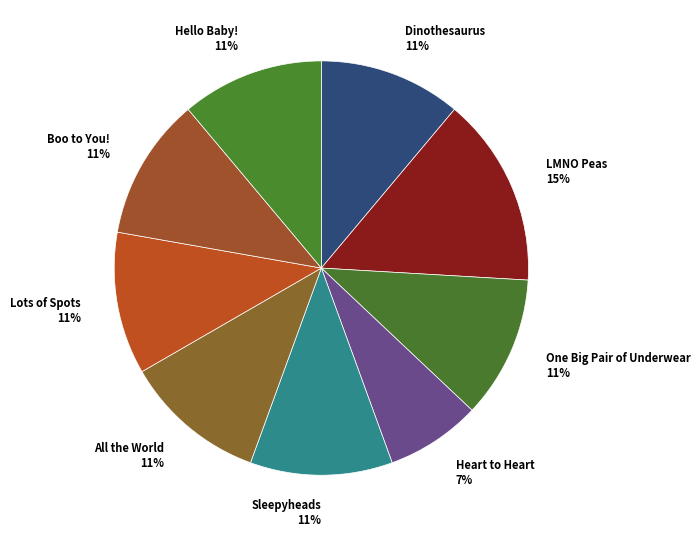

How many segments does this pie chart have?

9